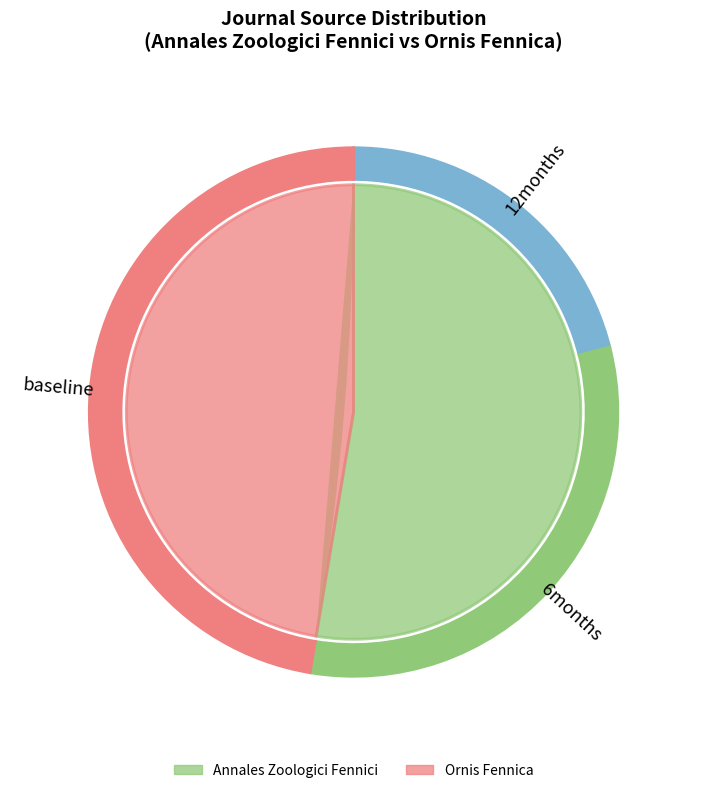

Rank the categories by value from highest to lowest.

Annales Zoologici Fennici, Ornis Fennica